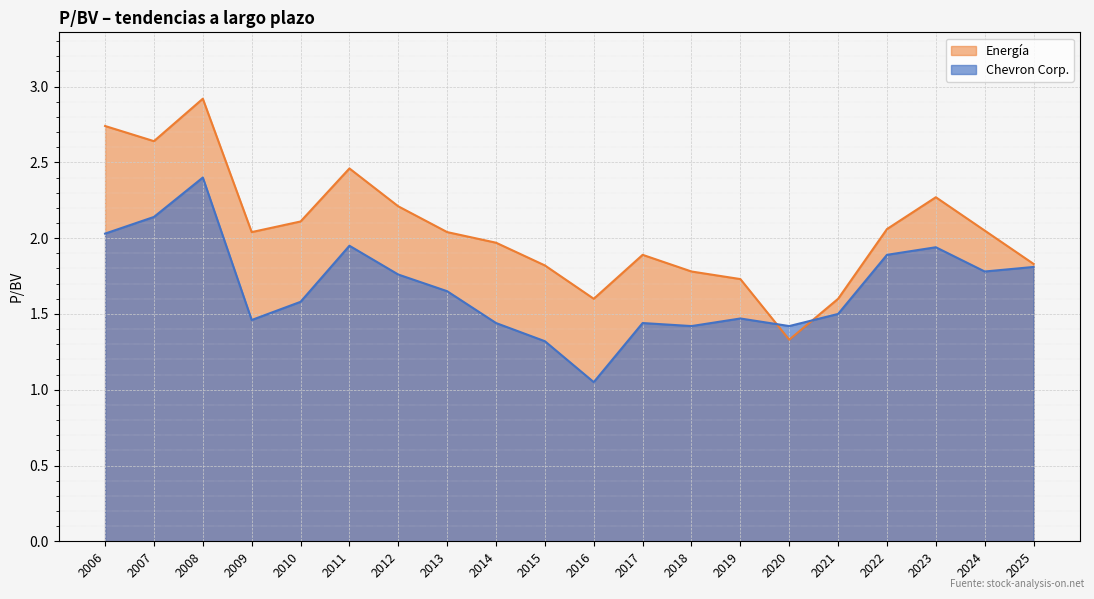

Is the value of Chevron Corp. at 2009 greater than the value of Energía at 2024?

No